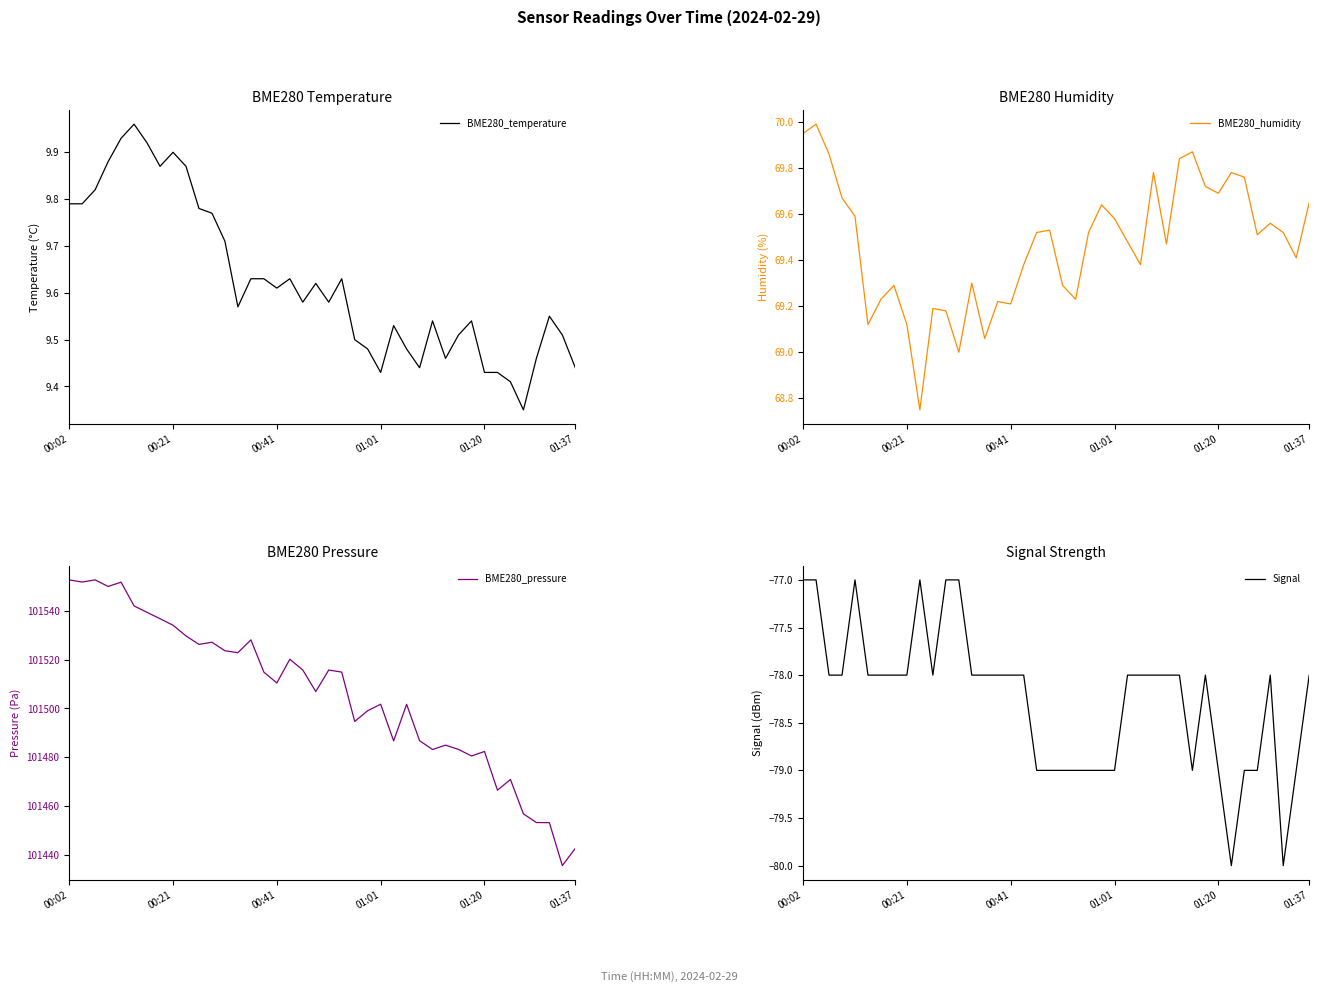

The value of BME280_temperature at 28 is 9.5. True or false?

True